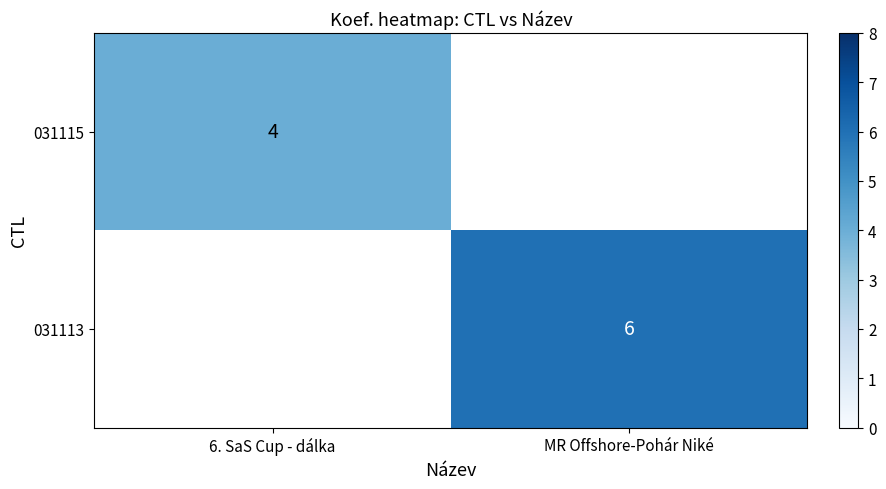

True or false: 031115 has a value of 4 at 6. SaS Cup - dálka.

True